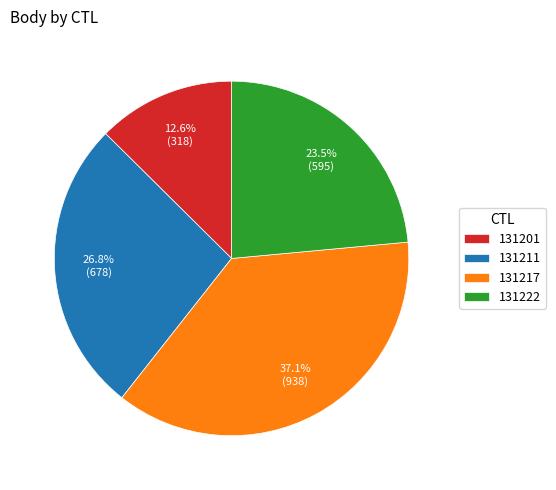

How many segments does this pie chart have?

4